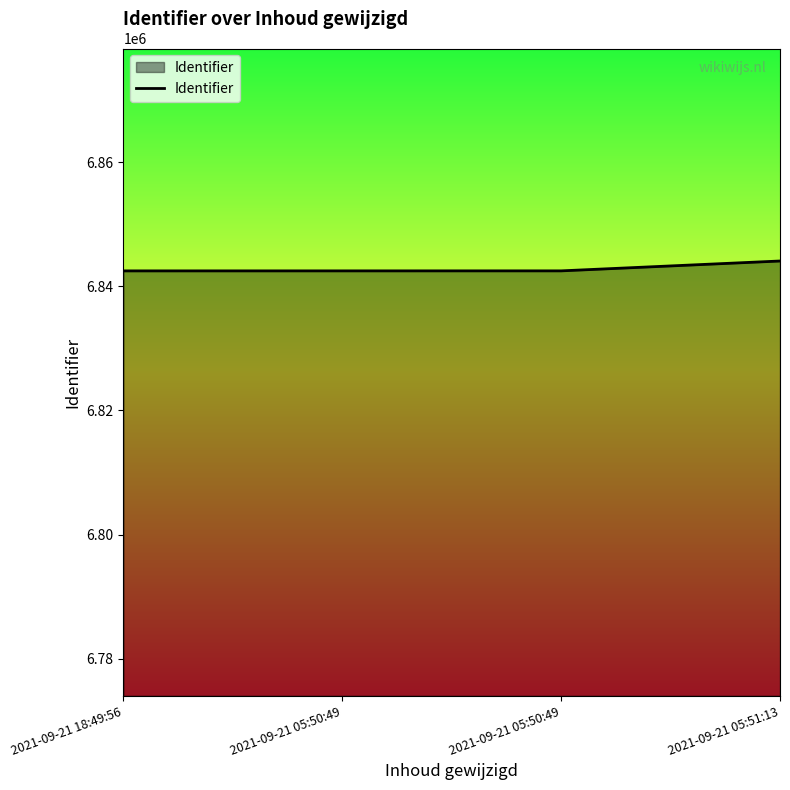

How many categories are shown in the chart?

4